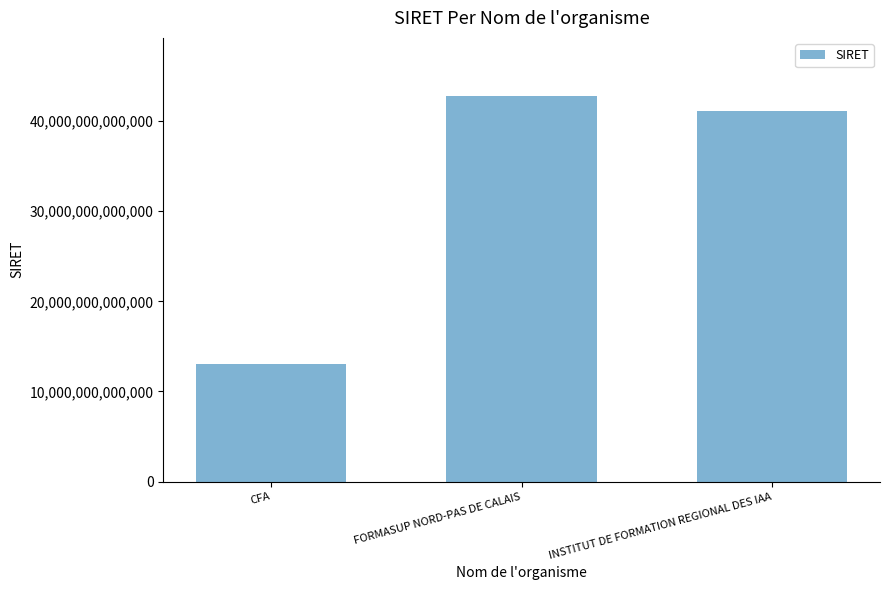

The value at CFA is 13002979600260. True or false?

True